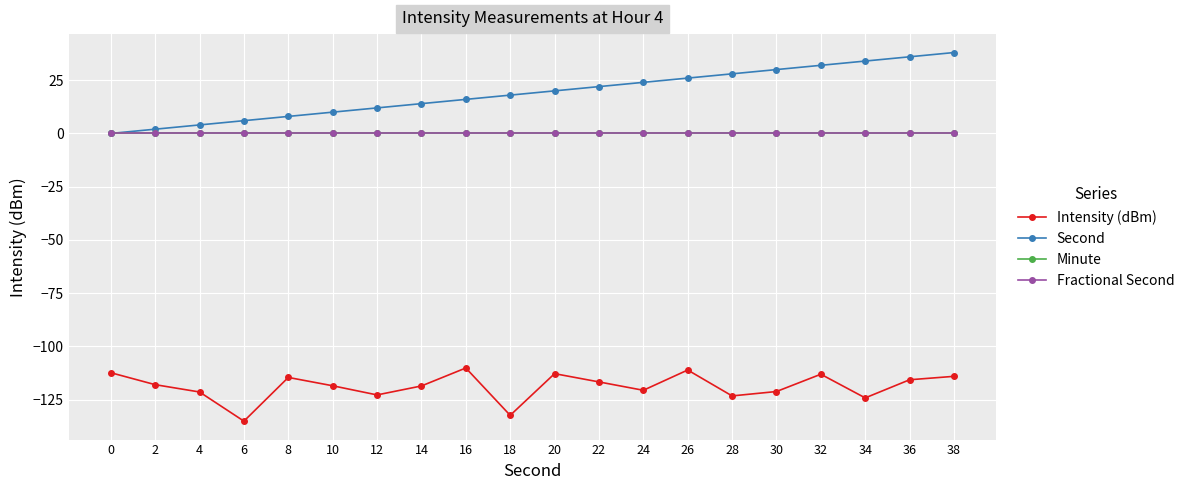

What is the spread (max minus min) of values at 14?

132.6